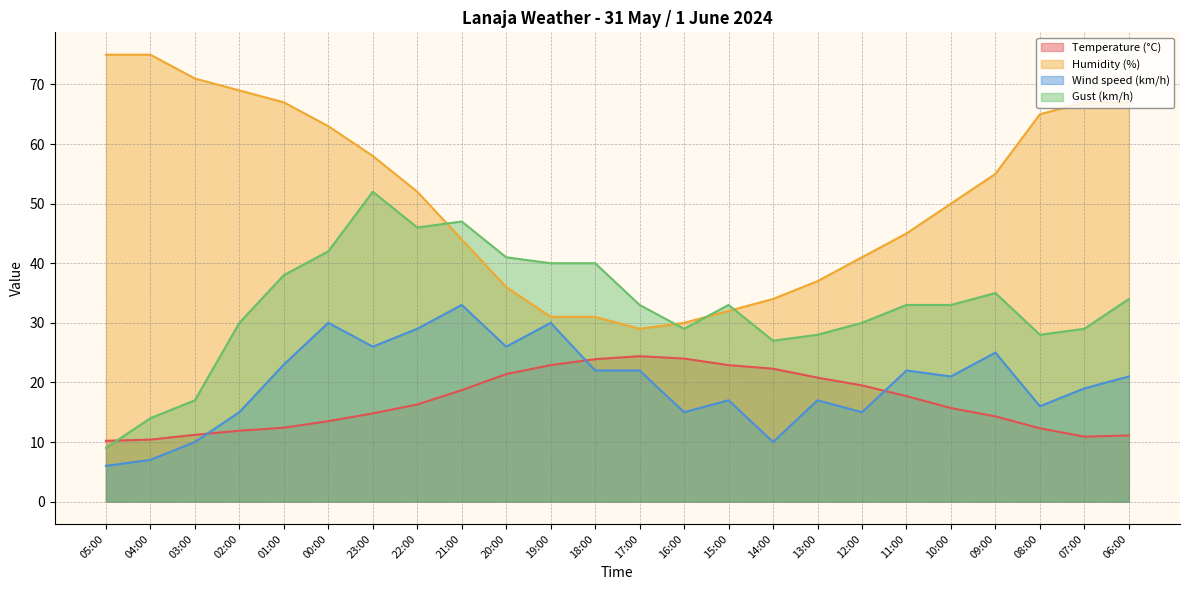

At how many categories does at least one series exceed 27?

24